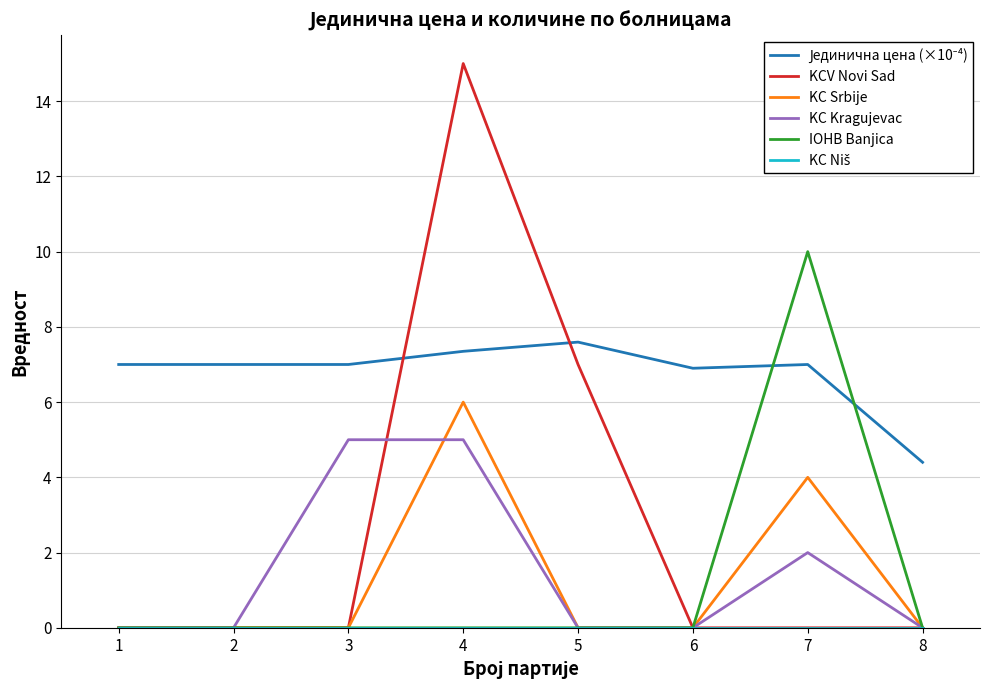

The value of IOHB Banjica at 6 is 0.0. True or false?

True